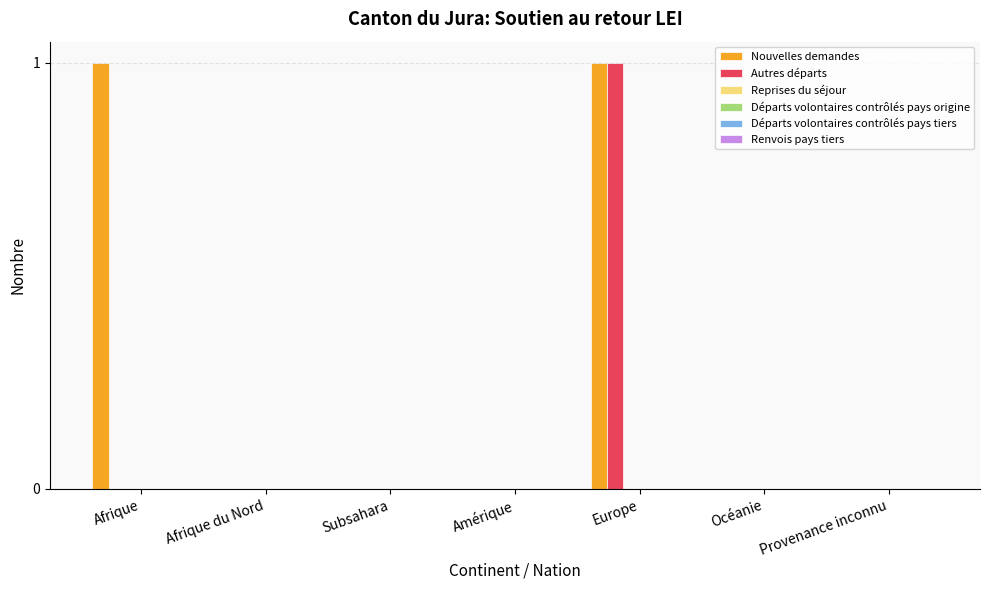

Which series has the largest total across all categories?

Nouvelles demandes